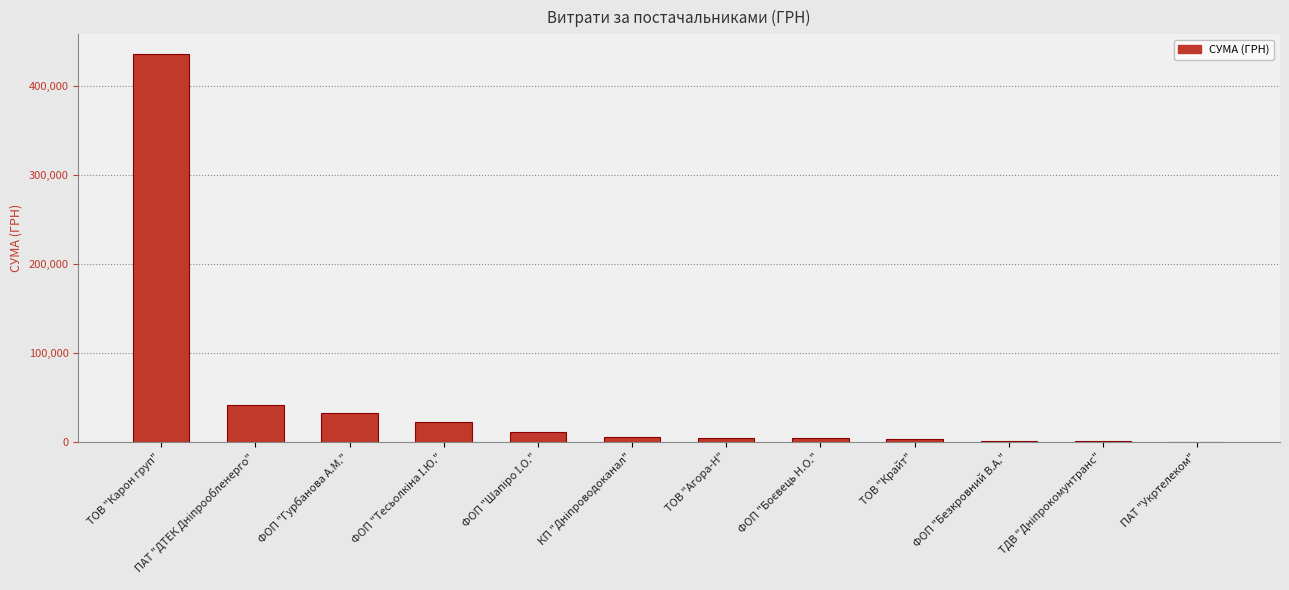

What is the greatest value displayed?

436580.3